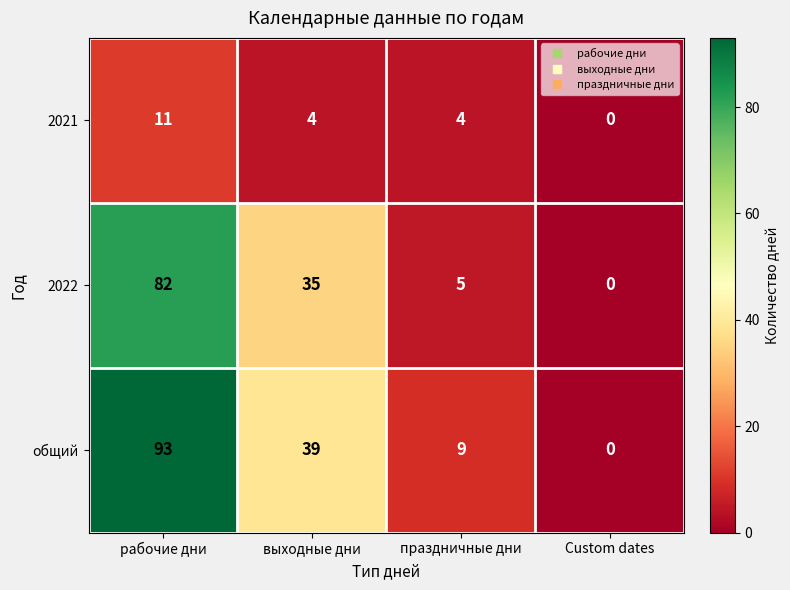

What is the difference between the second highest and minimum values in the общий series?

39